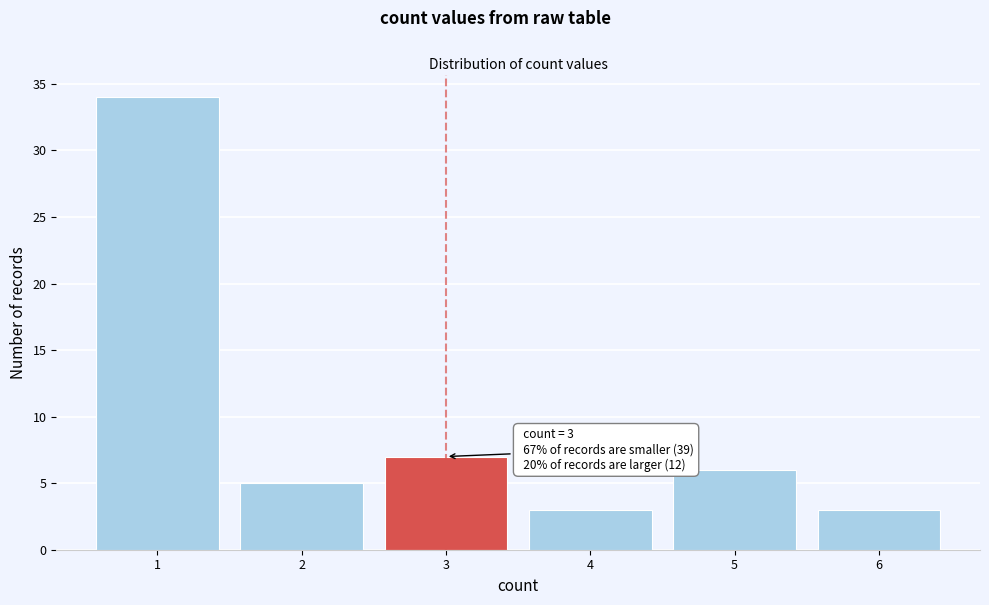

Reading left to right, extract all data points from this chart.

1=34	2=5	3=7	4=3	5=6	6=3